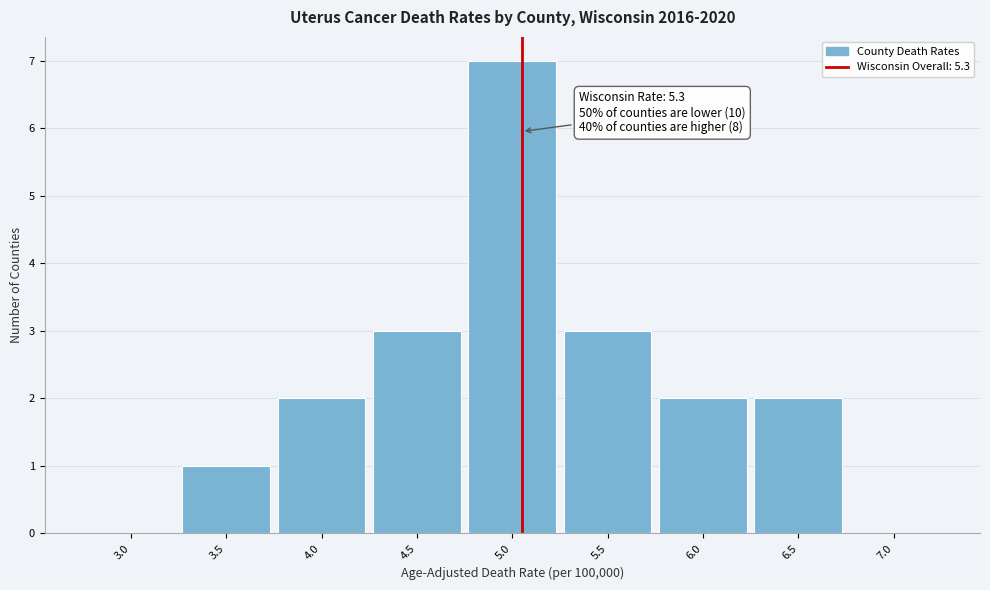

Reading left to right, list all the values displayed in this chart.

3.0=0	3.5=1	4.0=2	4.5=3	5.0=7	5.5=3	6.0=2	6.5=2	7.0=0